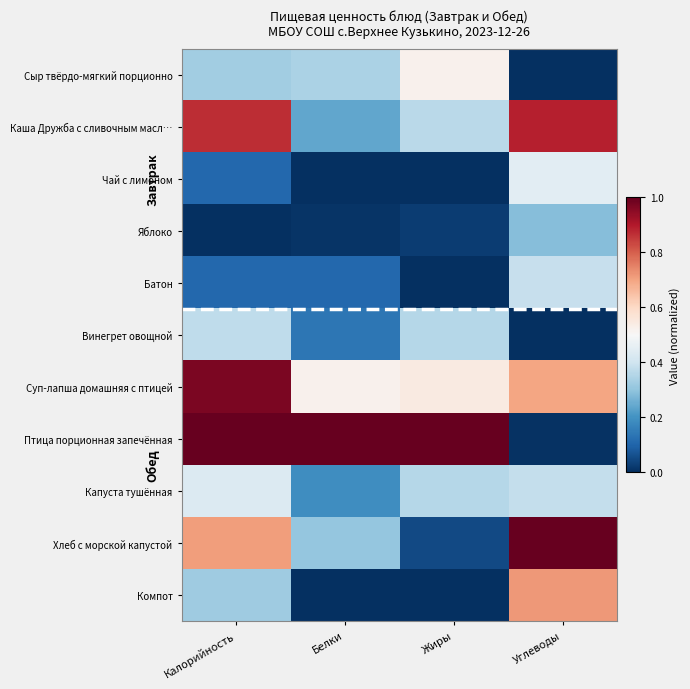

At which category is the sum across all series the highest?

Калорийность